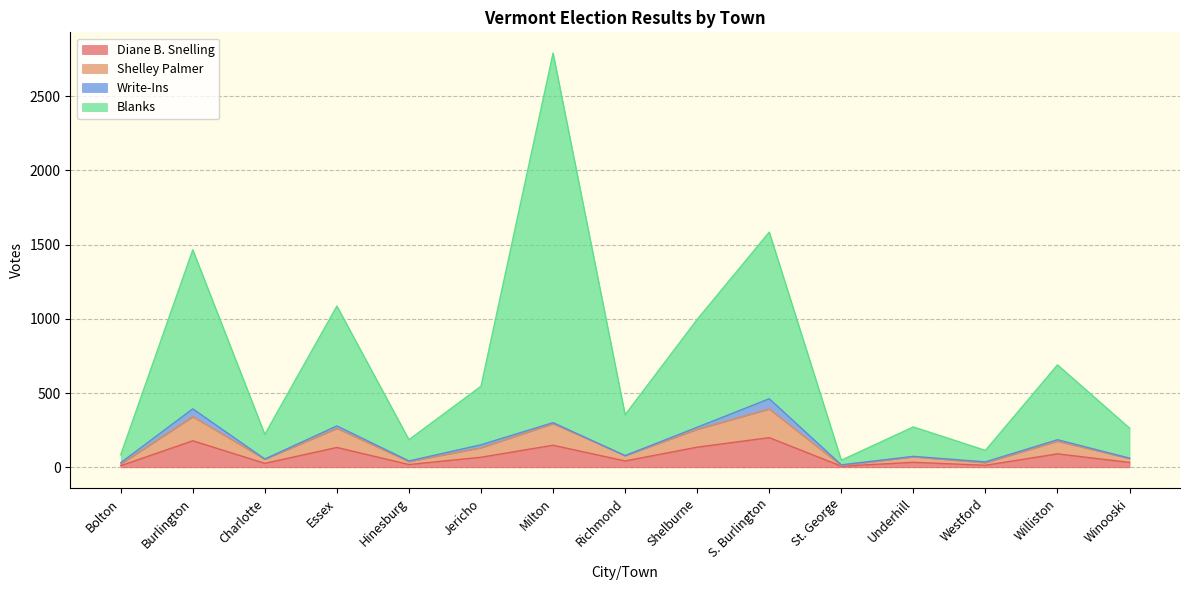

At how many categories does at least one series exceed 2155?

1